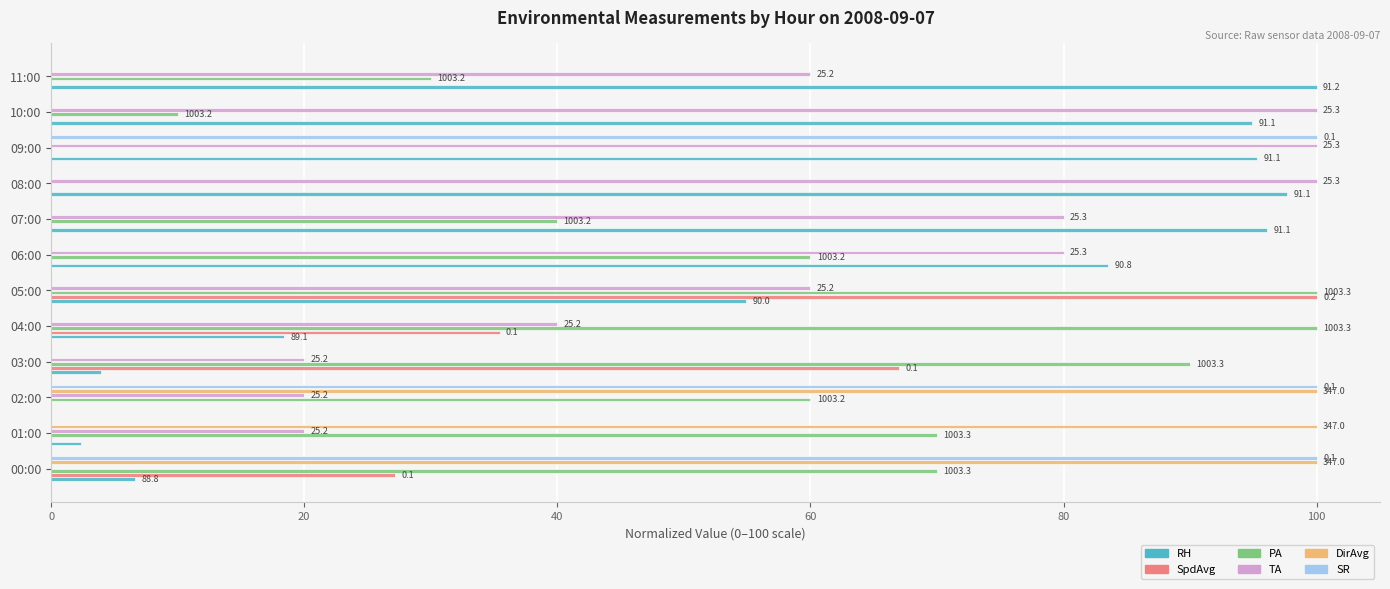

What are all the series names shown in the legend?

RH, SpdAvg, PA, TA, DirAvg, SR